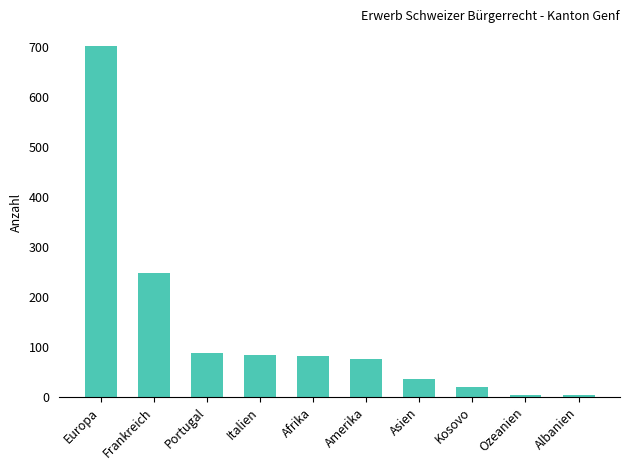

Does the chart contain stacked bars?

No